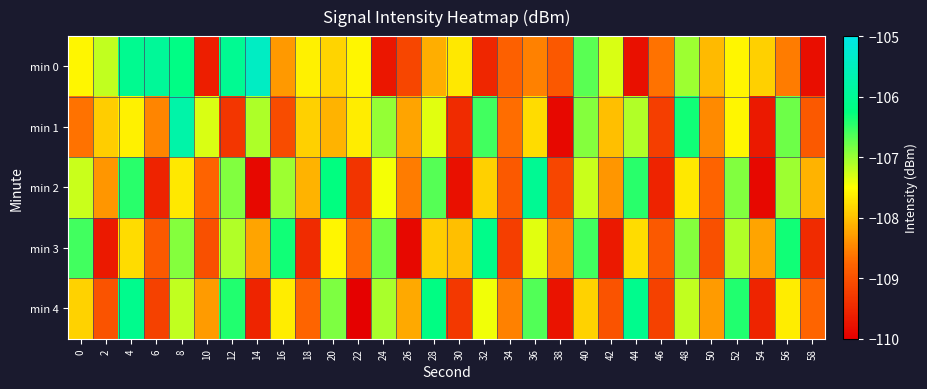

Which series has the largest total across all categories?

min 0